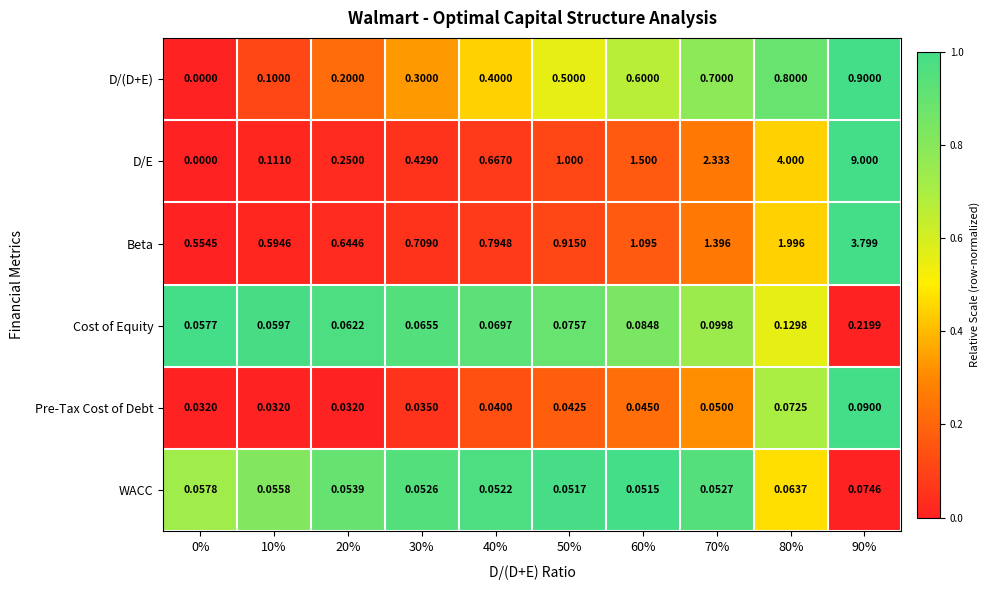

Between 30% and 40%, which series saw the biggest shift?

D/E